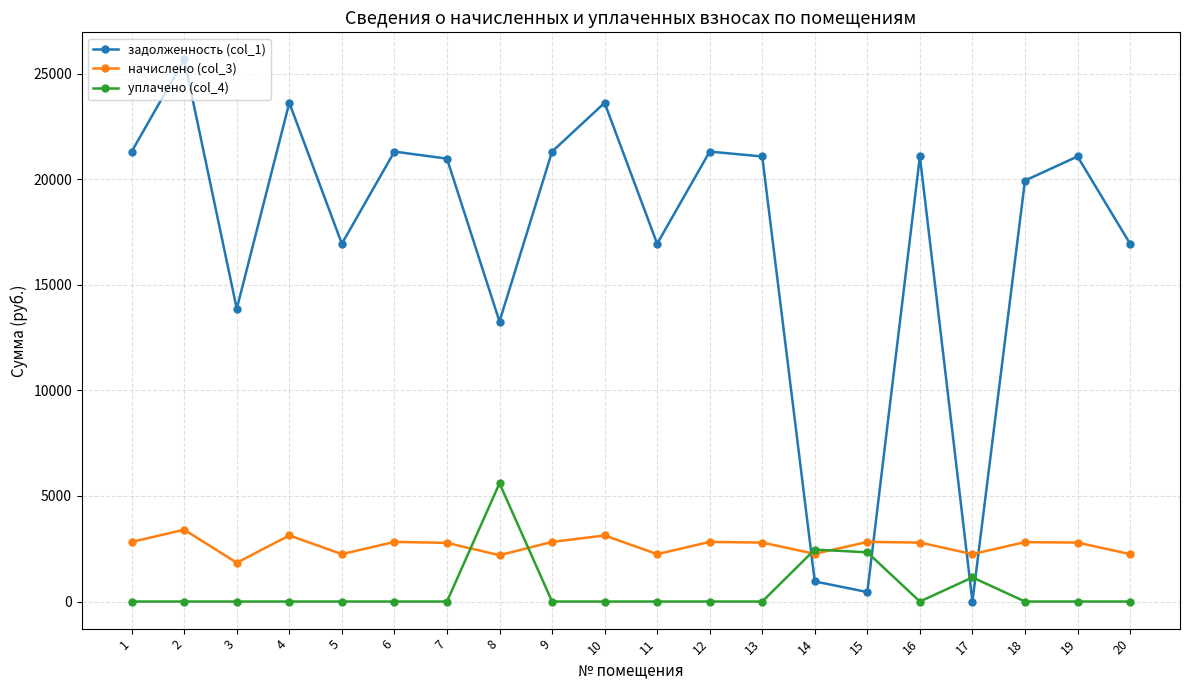

True or false: уплачено (col_4) and задолженность (col_1) cross at least once.

True